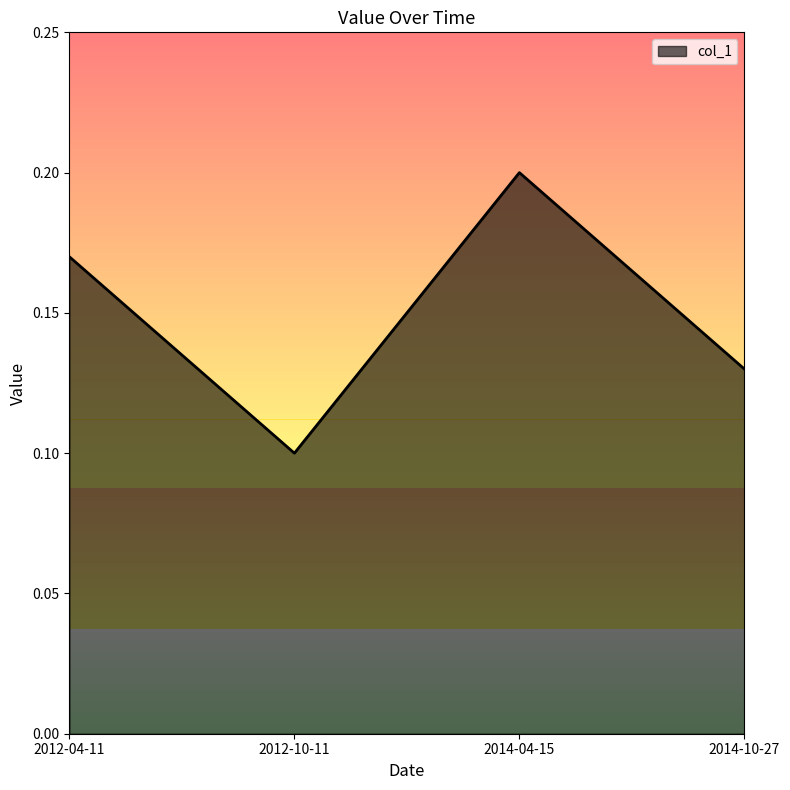

At which category does the data reach its first local valley?

2012-10-11